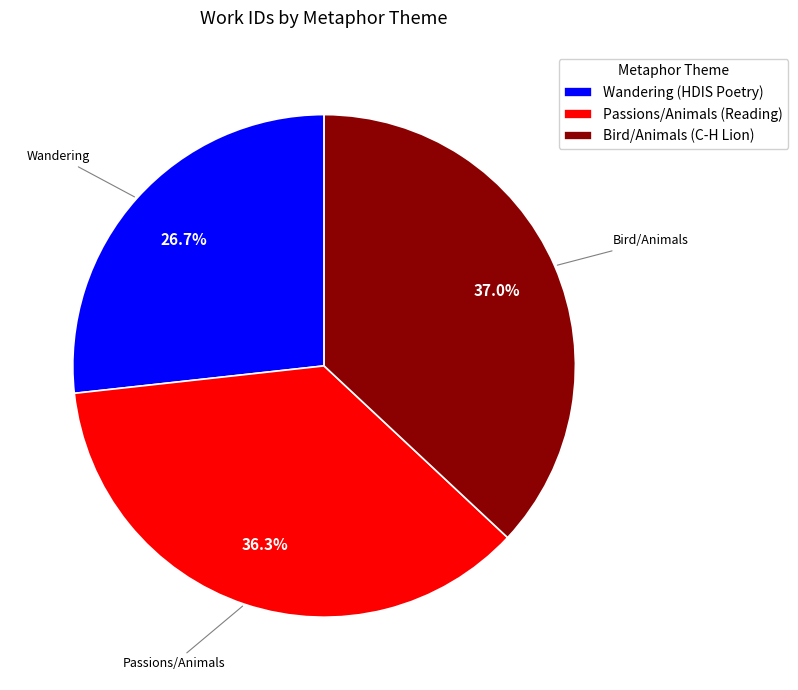

What percentage is the Wandering (HDIS Poetry) slice, to the nearest percent?

27%